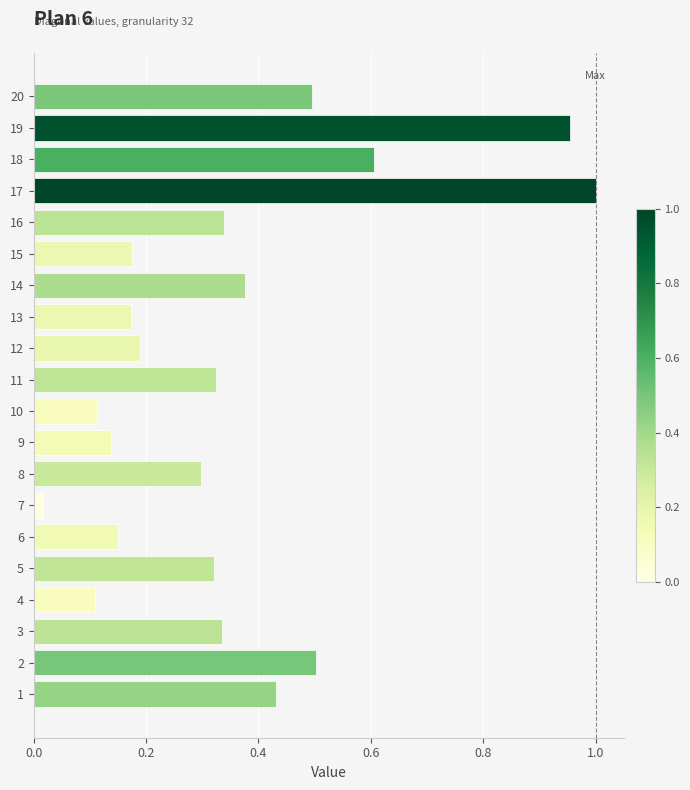

Which category has the lowest value across all series?

7